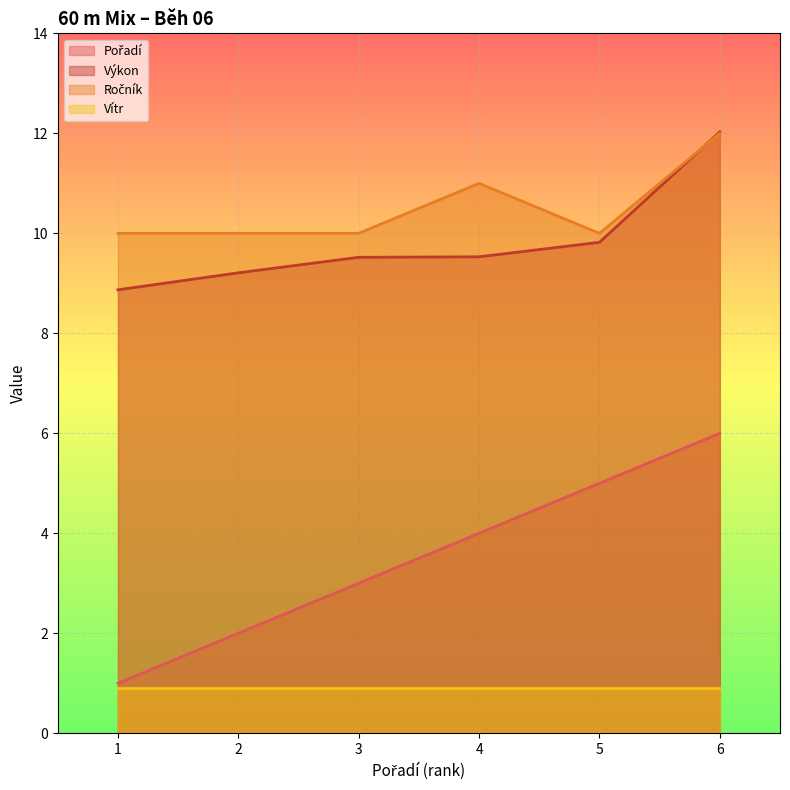

What is the maximum value for Vítr?

0.9